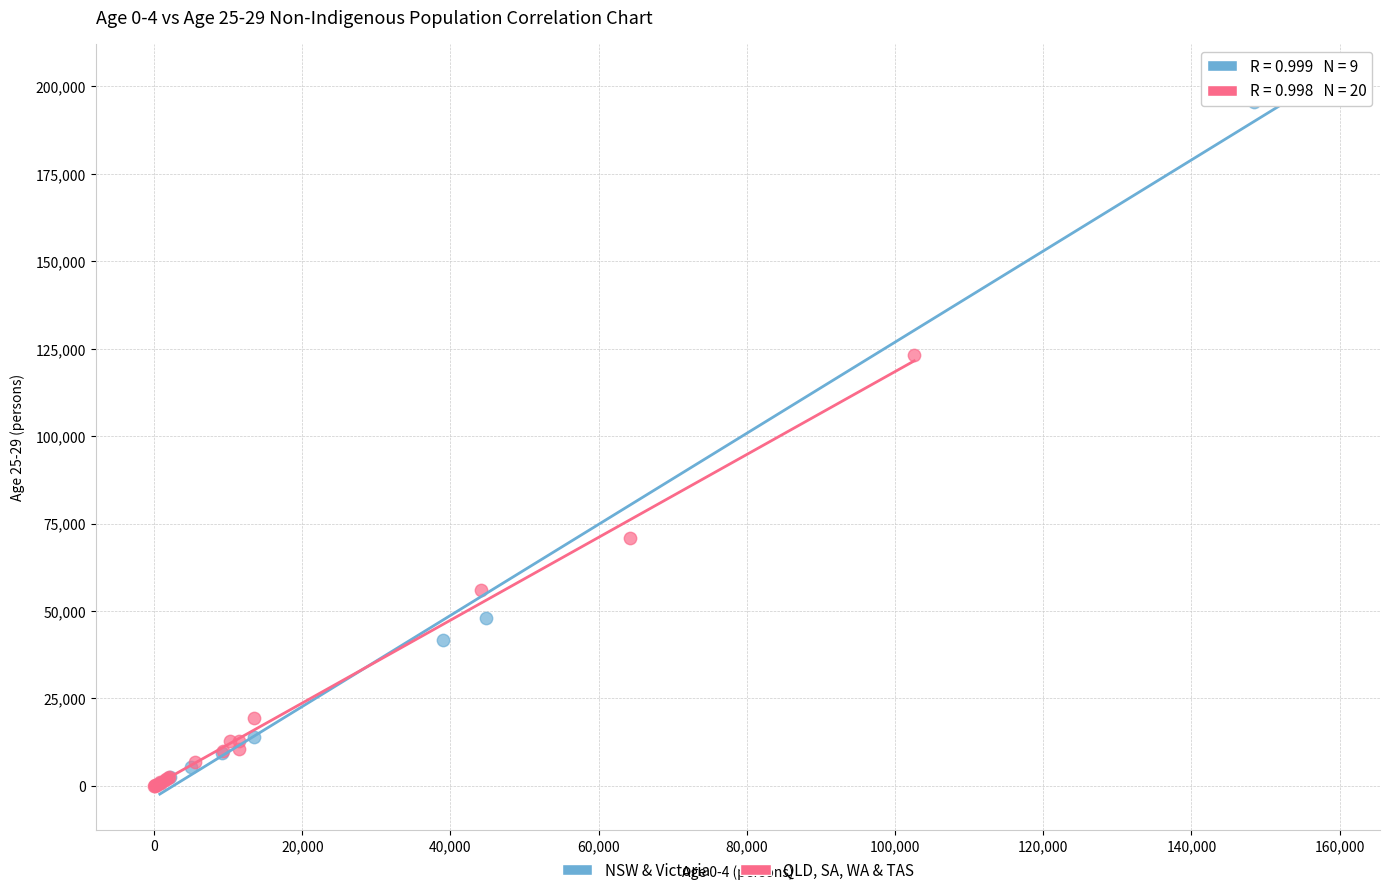

Which series has the widest spread of Y values?

NSW & Victoria